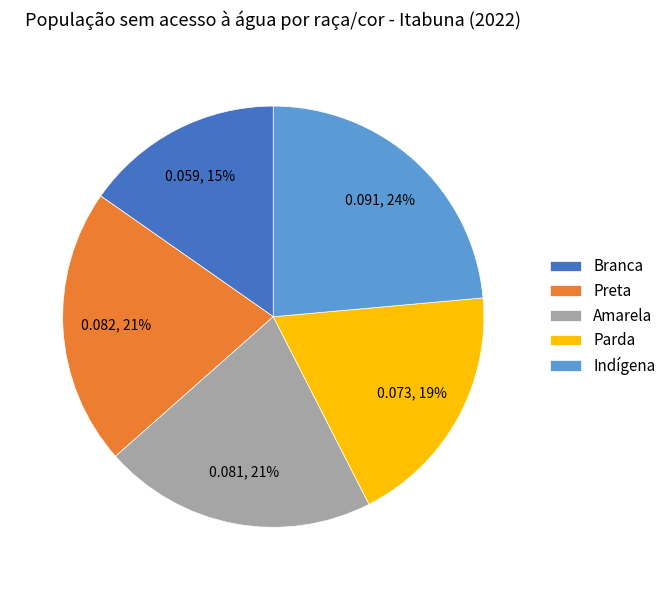

To the nearest percent, what percentage of the pie is Parda?

19%